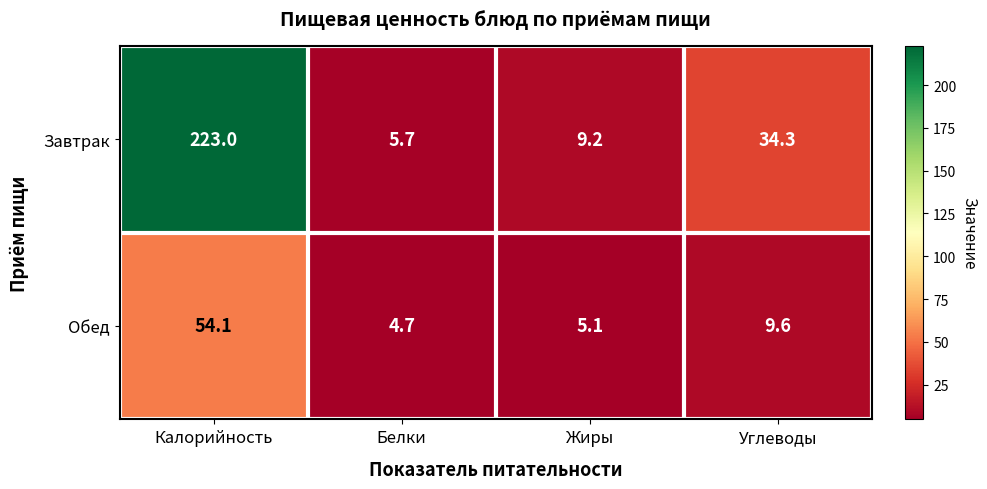

What is the lowest value of the Завтрак series?

5.7